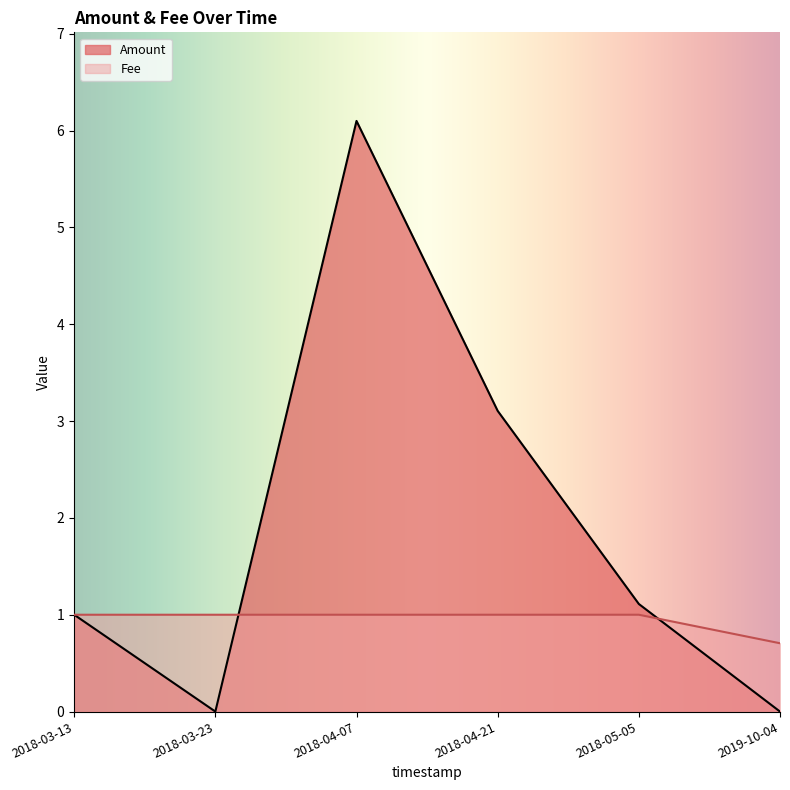

Reading left to right, transcribe all the data shown in this chart.

Amount: 2019-10-04=0.0	2018-05-05=1.1	2018-04-21=3.1	2018-04-07=6.1	2018-03-23=0.0	2018-03-13=1.0
Fee: 2019-10-04=0.7	2018-05-05=1.0	2018-04-21=1.0	2018-04-07=1.0	2018-03-23=1.0	2018-03-13=1.0